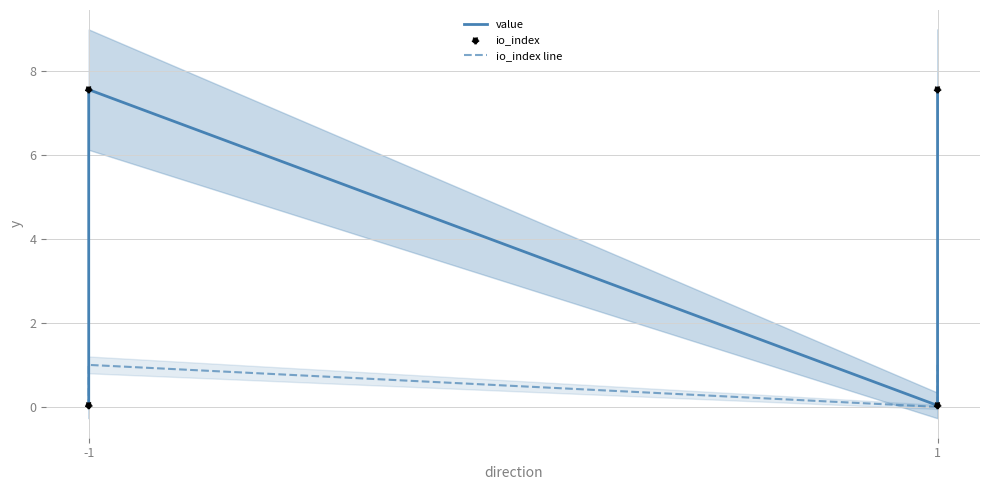

Which series has the largest total across all categories?

value